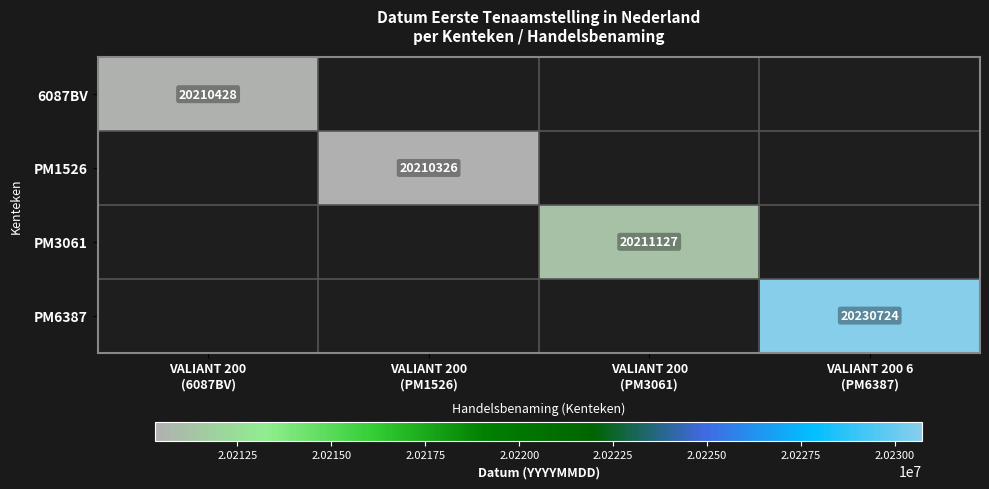

What is the minimum value shown in the chart?

20210326.0